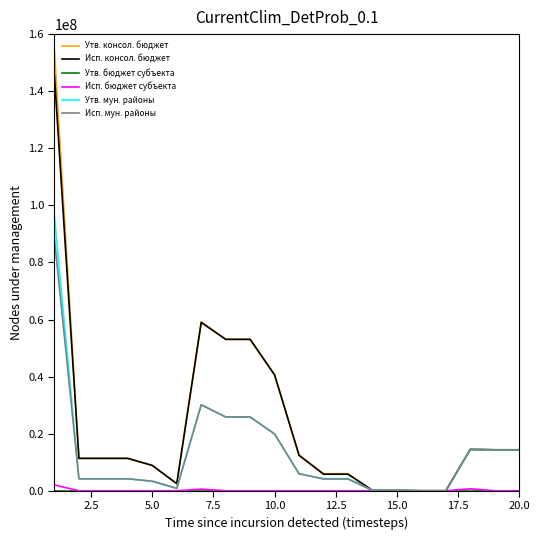

Which series has the widest spread of values?

Утв. консол. бюджет